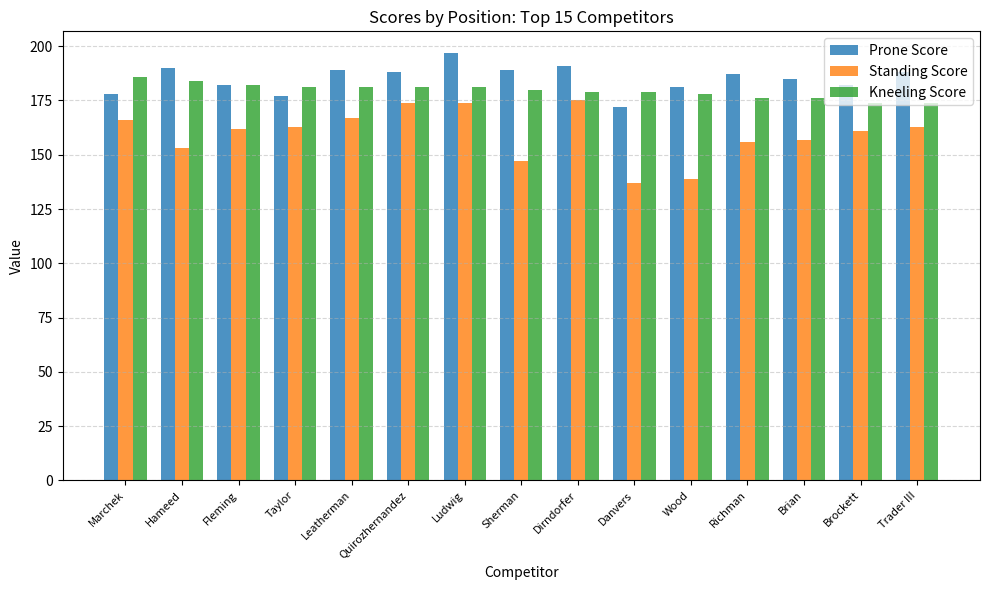

True or false: Prone Score has a value of 189 at Sherman.

True